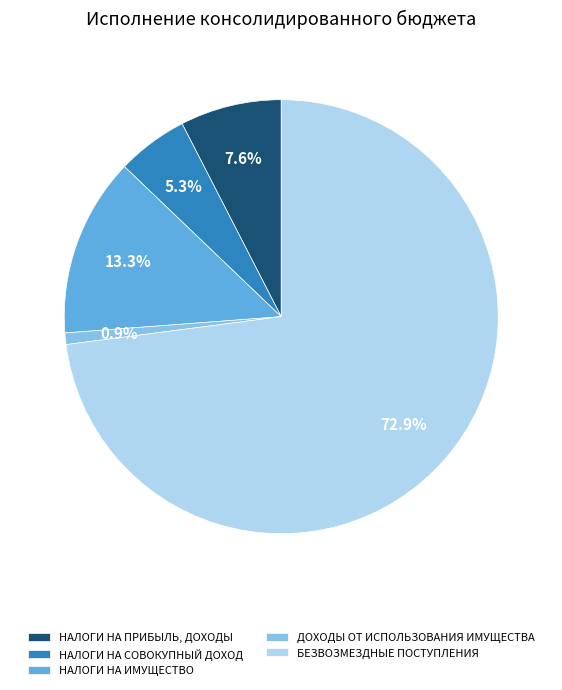

Do ДОХОДЫ ОТ ИСПОЛЬЗОВАНИЯ ИМУЩЕСТВА and НАЛОГИ НА ИМУЩЕСТВО together represent more than half of the pie?

No